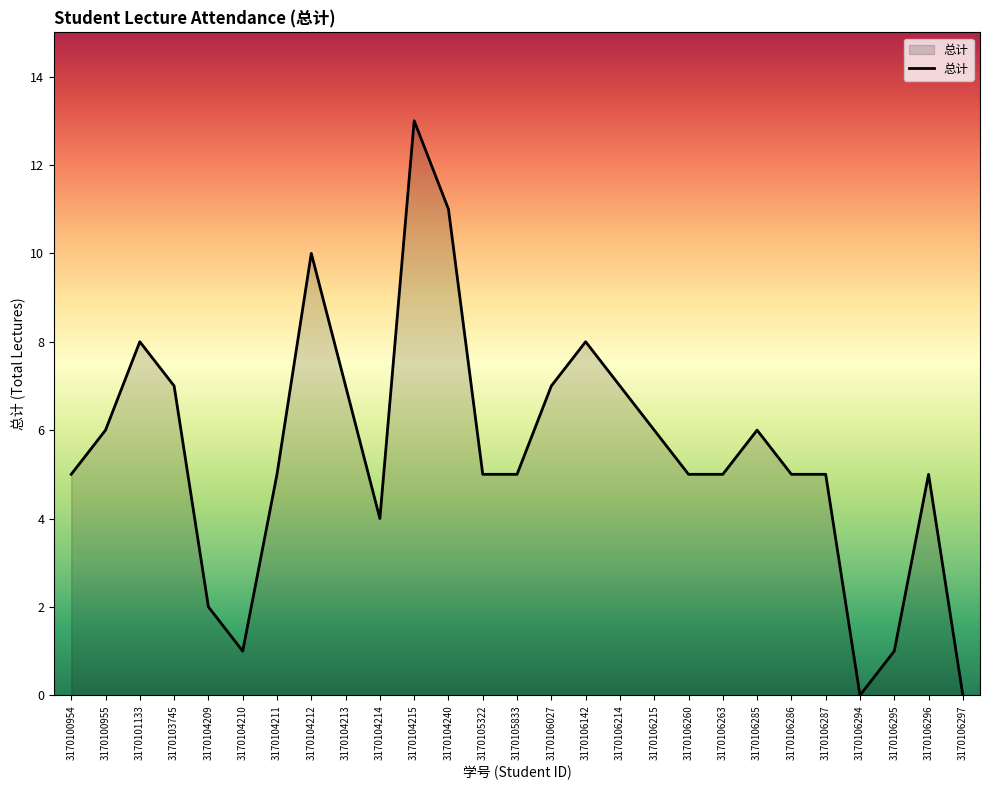

What is the sum of the values at 3170106263 and 3170104210?

6